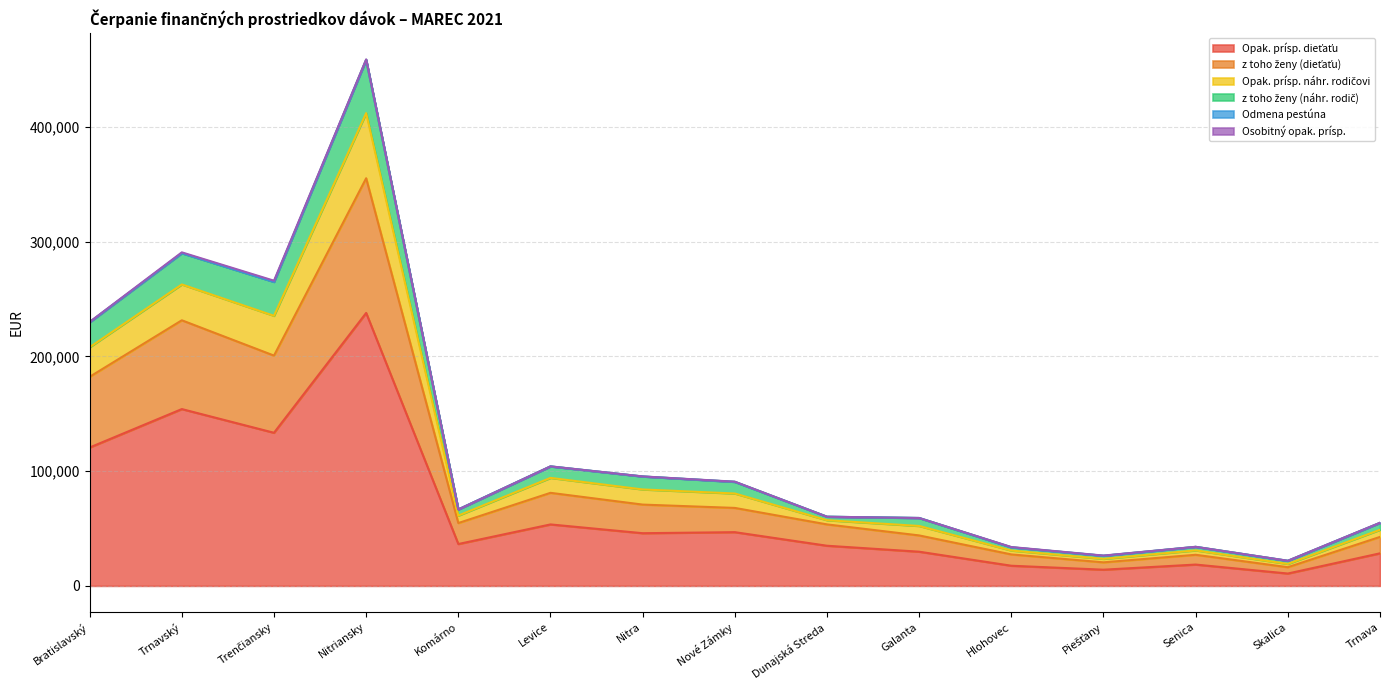

What is the label of the 12th point from the left?

Piešťany